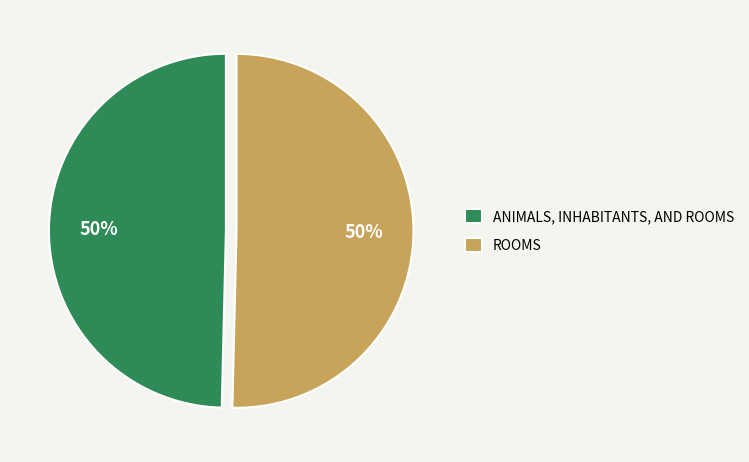

To the nearest percent, what portion does ROOMS represent?

50%